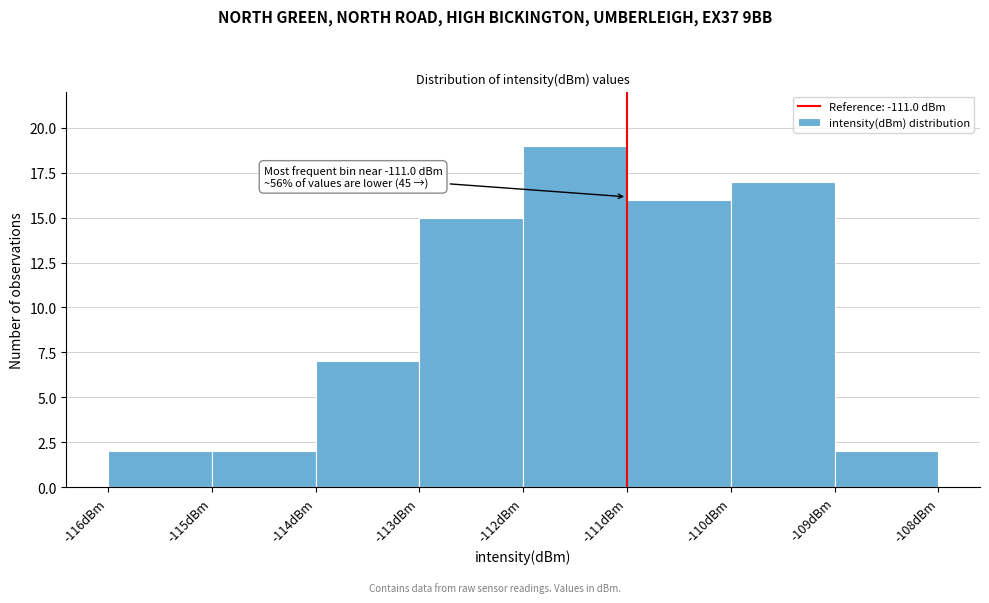

Which range on the x-axis has the tallest bar?

-112 to -111